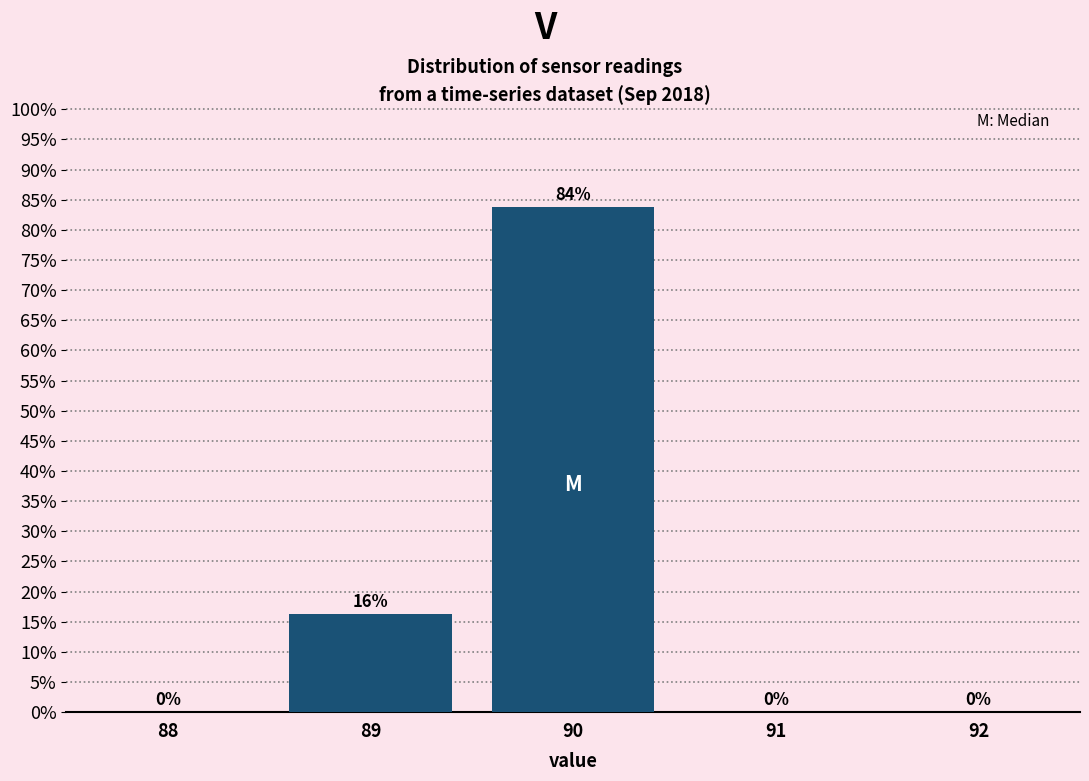

What is the maximum value shown in the chart?

83.8